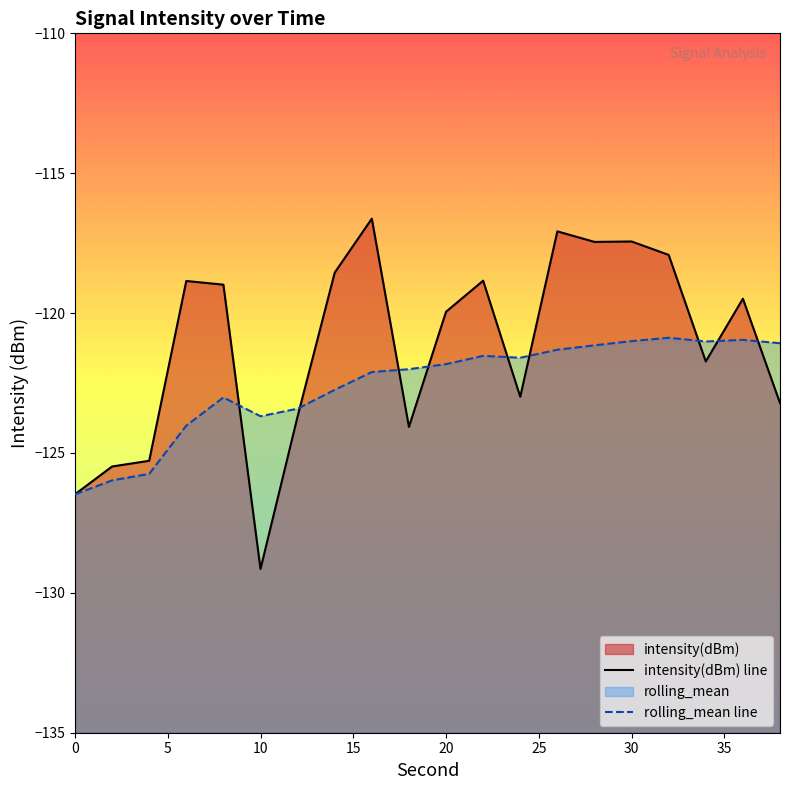

What is the difference between the second highest and minimum values in the intensity(dBm) line series?

12.1